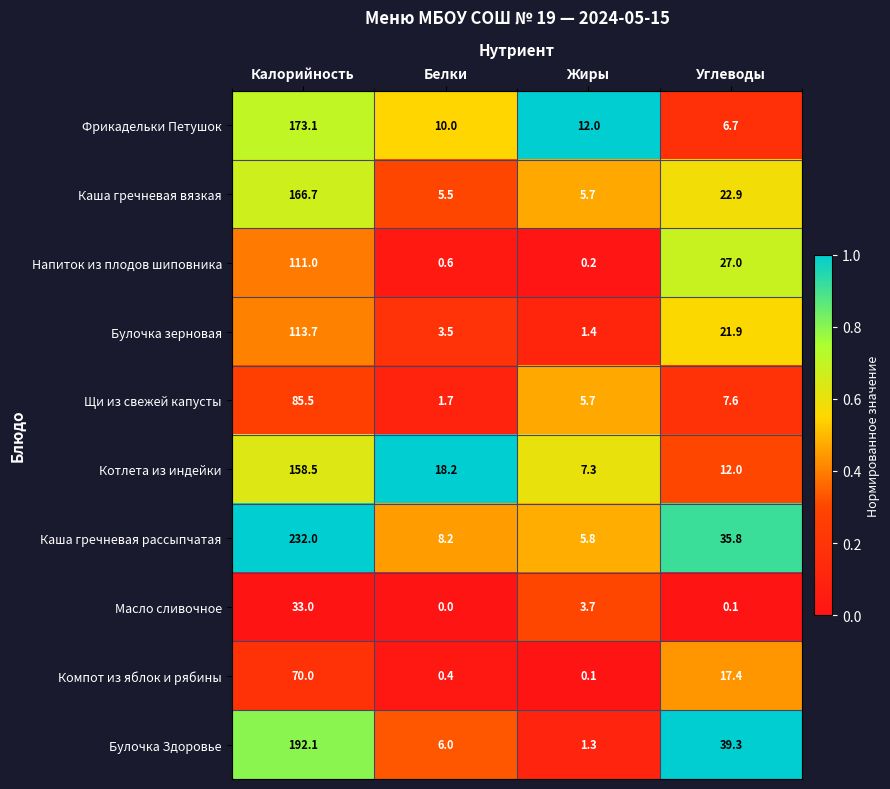

What is the minimum value for Котлета из индейки?

7.3